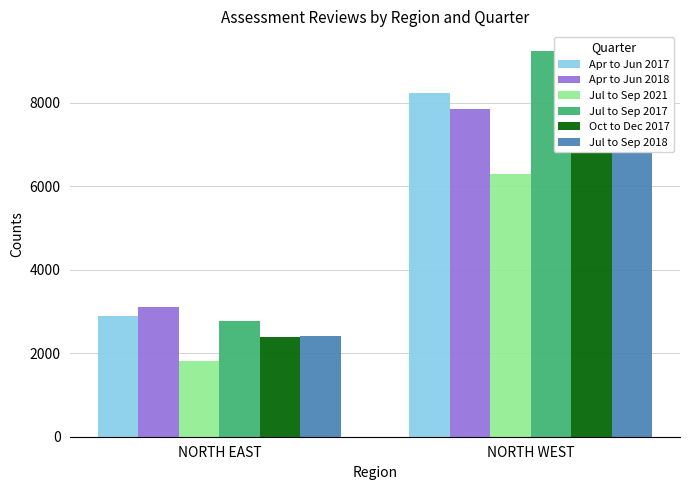

What is the difference between the Jul to Sep 2021 values at NORTH WEST and NORTH EAST?

4480